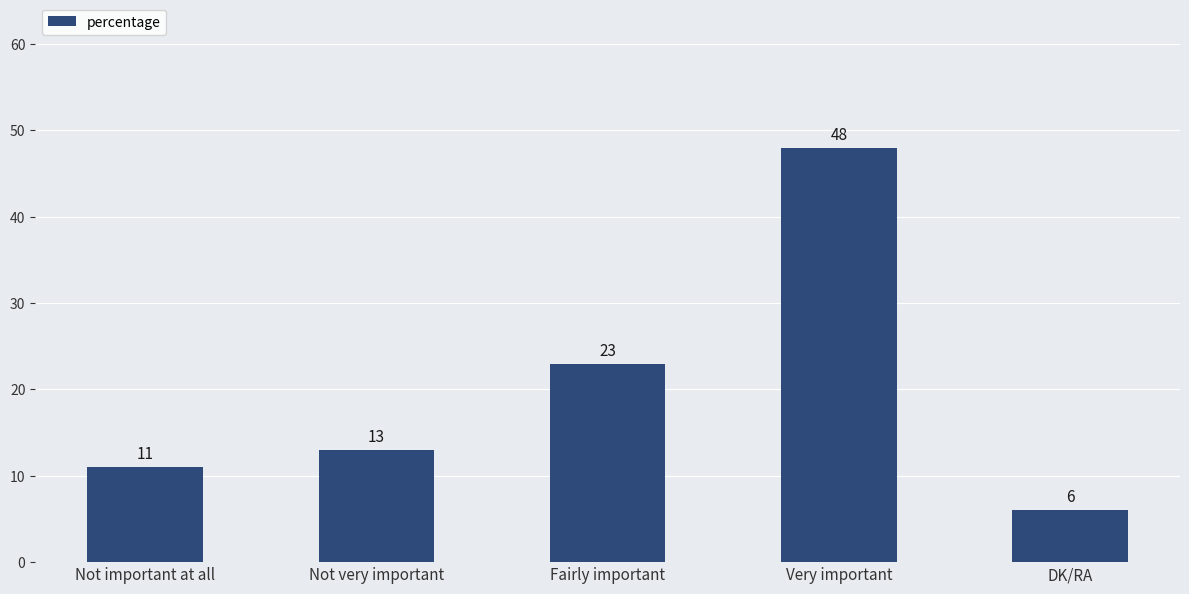

Reading left to right, transcribe all the data shown in this chart.

Not important at all=11	Not very important=13	Fairly important=23	Very important=48	DK/RA=6